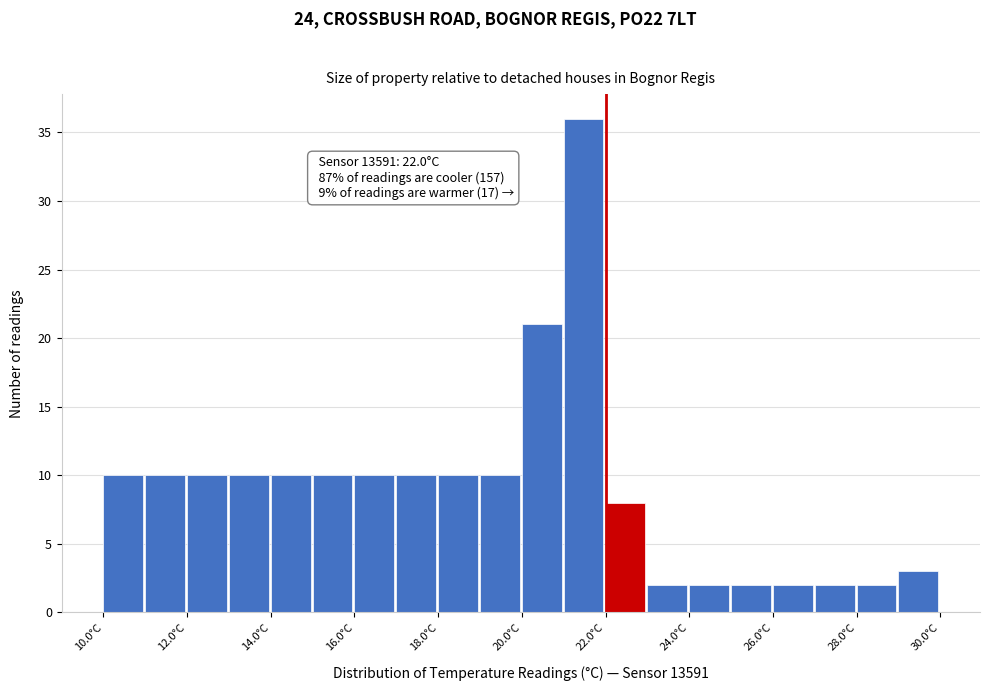

Over which range of the x-axis is the bar tallest?

21 to 22